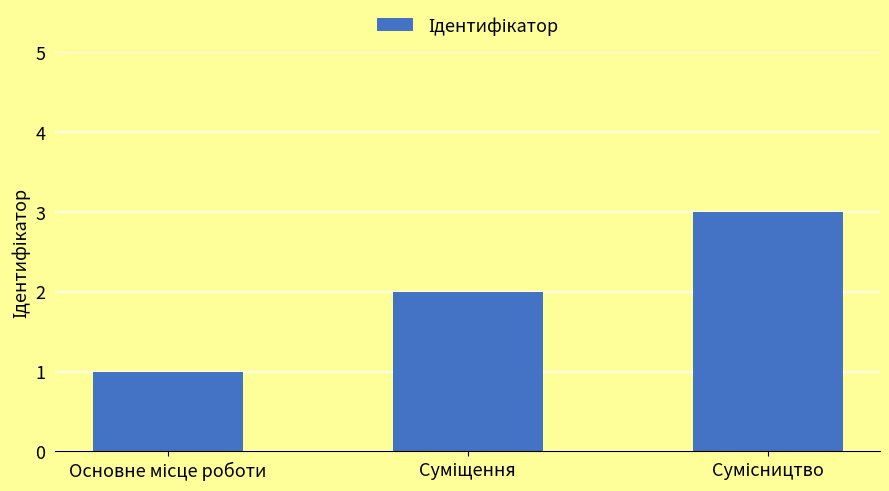

What is the maximum value shown in the chart?

3